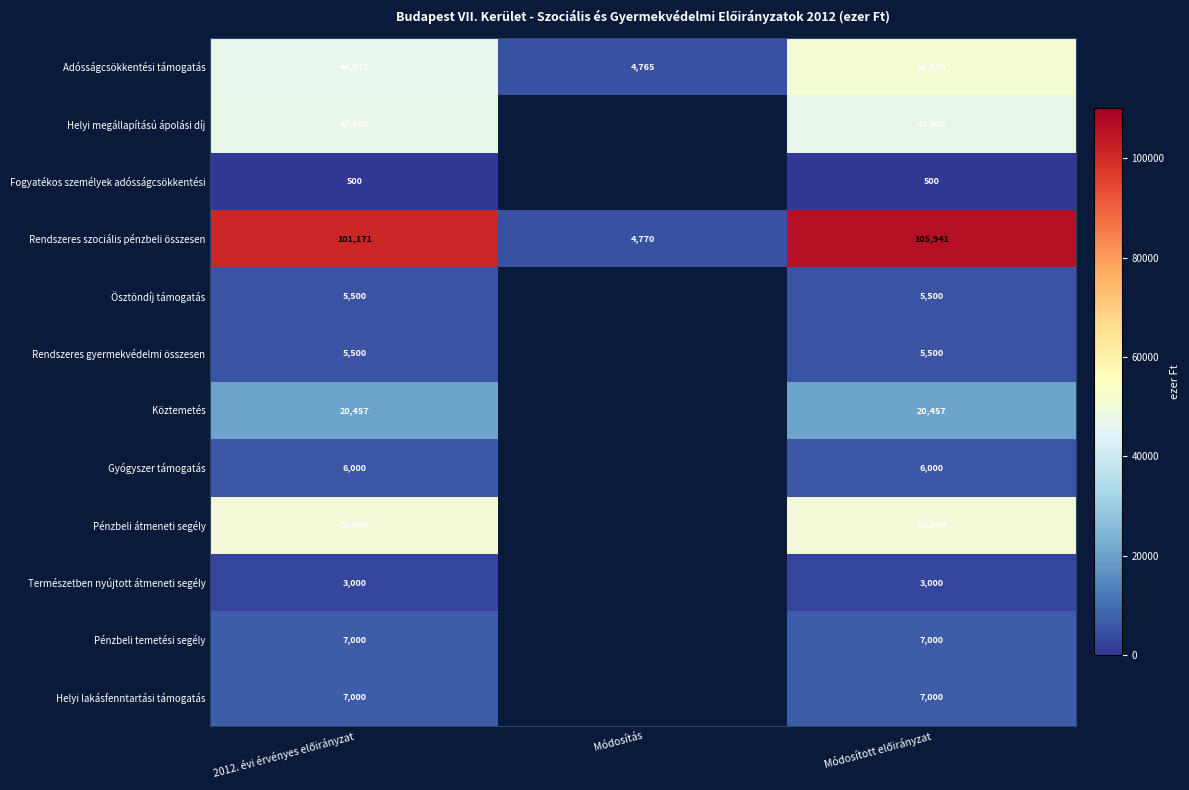

What is the difference between the maximum and minimum values in the Rendszeres szociális pénzbeli összesen series?

101171